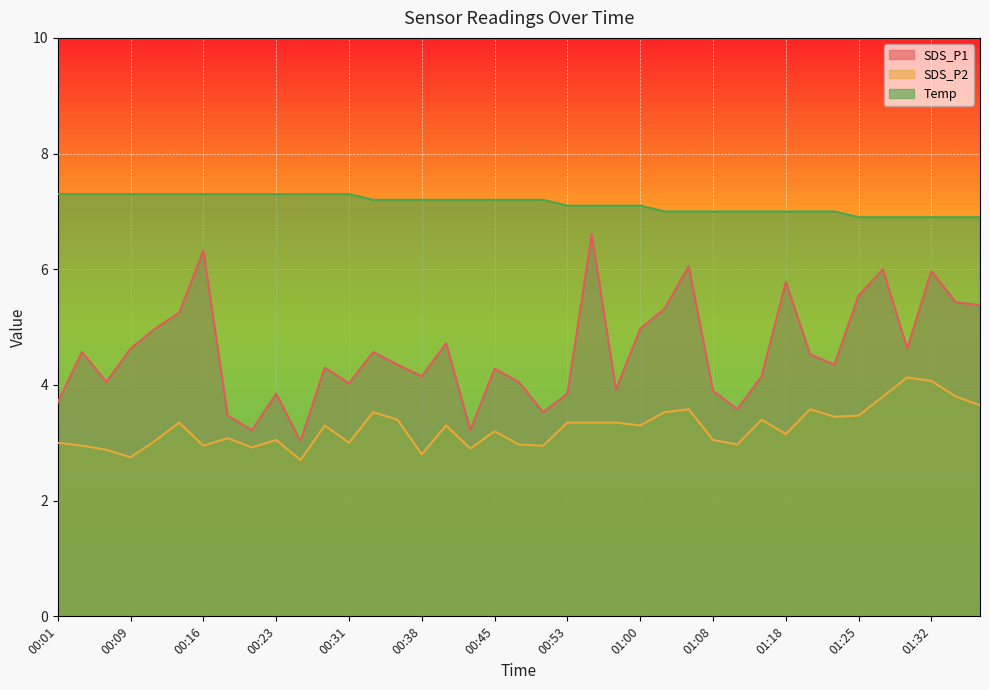

How many data points does each series have?

39